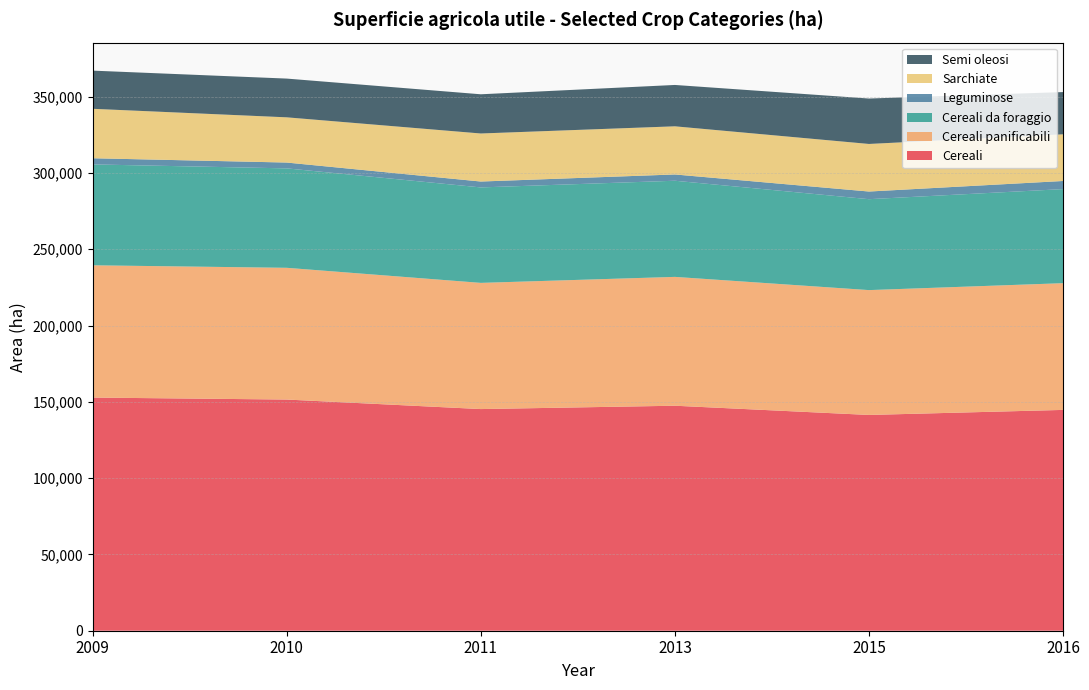

Reading left to right, what are all the values shown in this chart?

Cereali: 2009=152812.0	2010=151512.8	2011=145272.0	2013=147462.0	2015=141417.0	2016=144721.0
Cereali panificabili: 2009=86691.6	2010=86341.4	2011=82707.0	2013=84445.0	2015=81827.0	2016=83062.0
Cereali da foraggio: 2009=66120.4	2010=65171.4	2011=62565.0	2013=63017.0	2015=59590.0	2016=61659.0
Leguminose: 2009=4035.3	2010=3816.0	2011=3859.0	2013=4111.0	2015=5016.0	2016=5314.0
Sarchiate: 2009=32411.0	2010=29640.0	2011=31485.0	2013=31558.0	2015=31180.0	2016=30594.0
Semi oleosi: 2009=25019.7	2010=25393.0	2011=25698.0	2013=27106.0	2015=29769.0	2016=27687.0